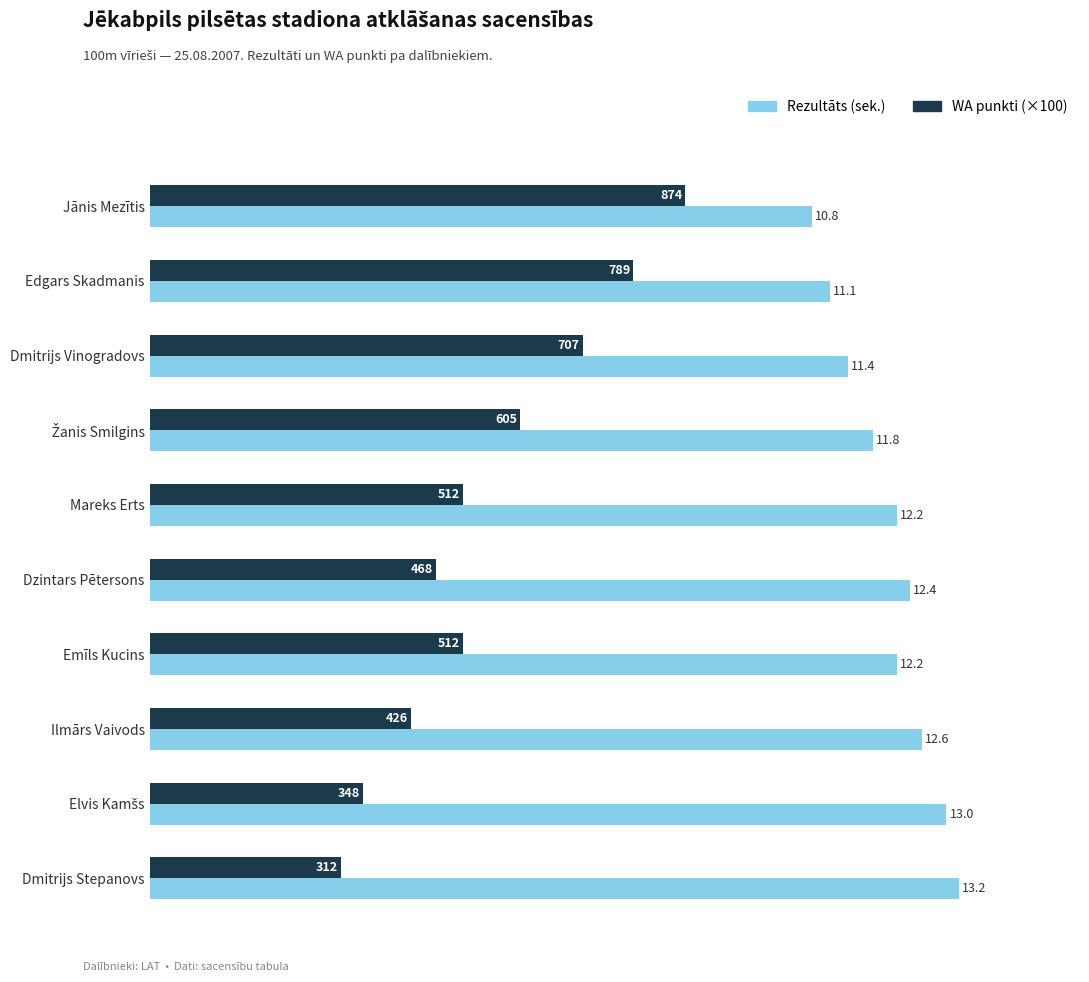

What is the maximum value shown in the chart?

13.2